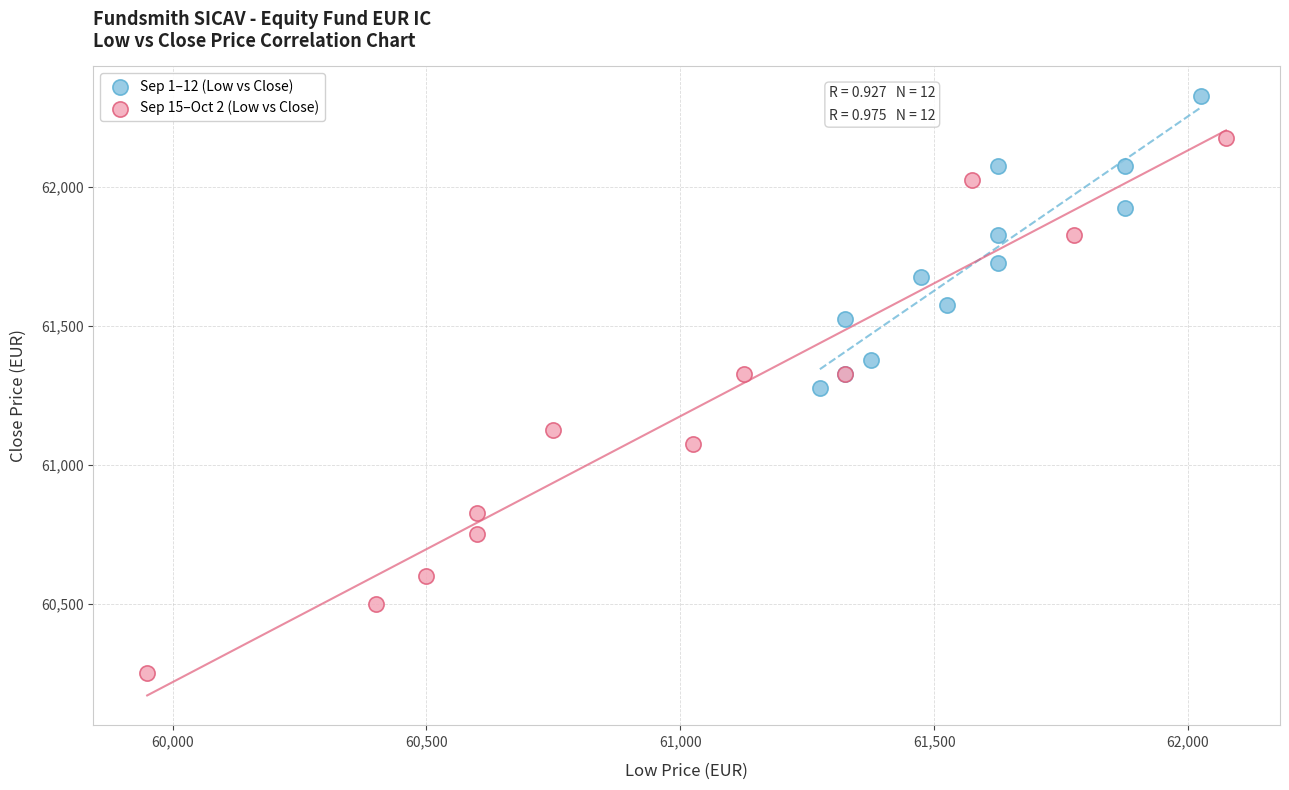

Which series reaches the minimum Y coordinate?

Sep 15–Oct 2 (Low vs Close)